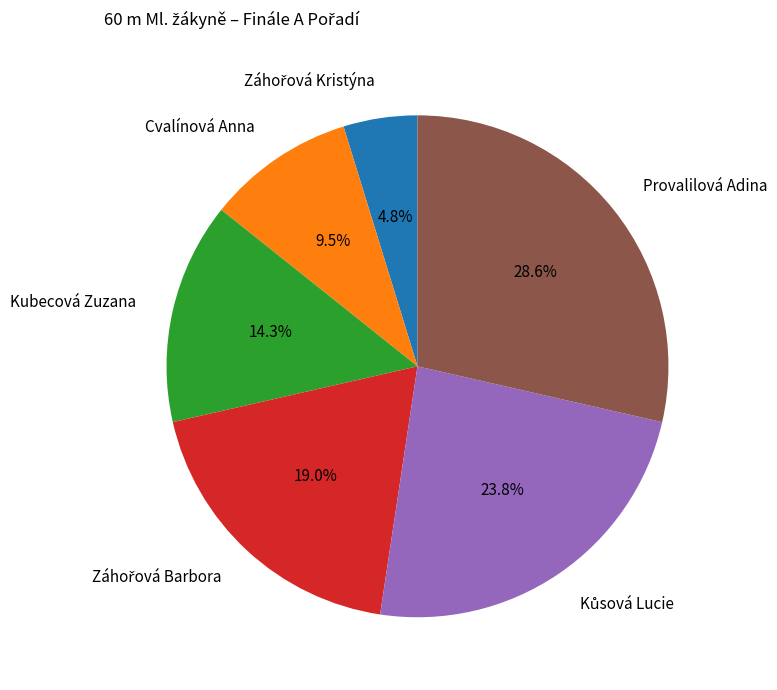

What is the largest slice in the pie chart?

Provalilová Adina